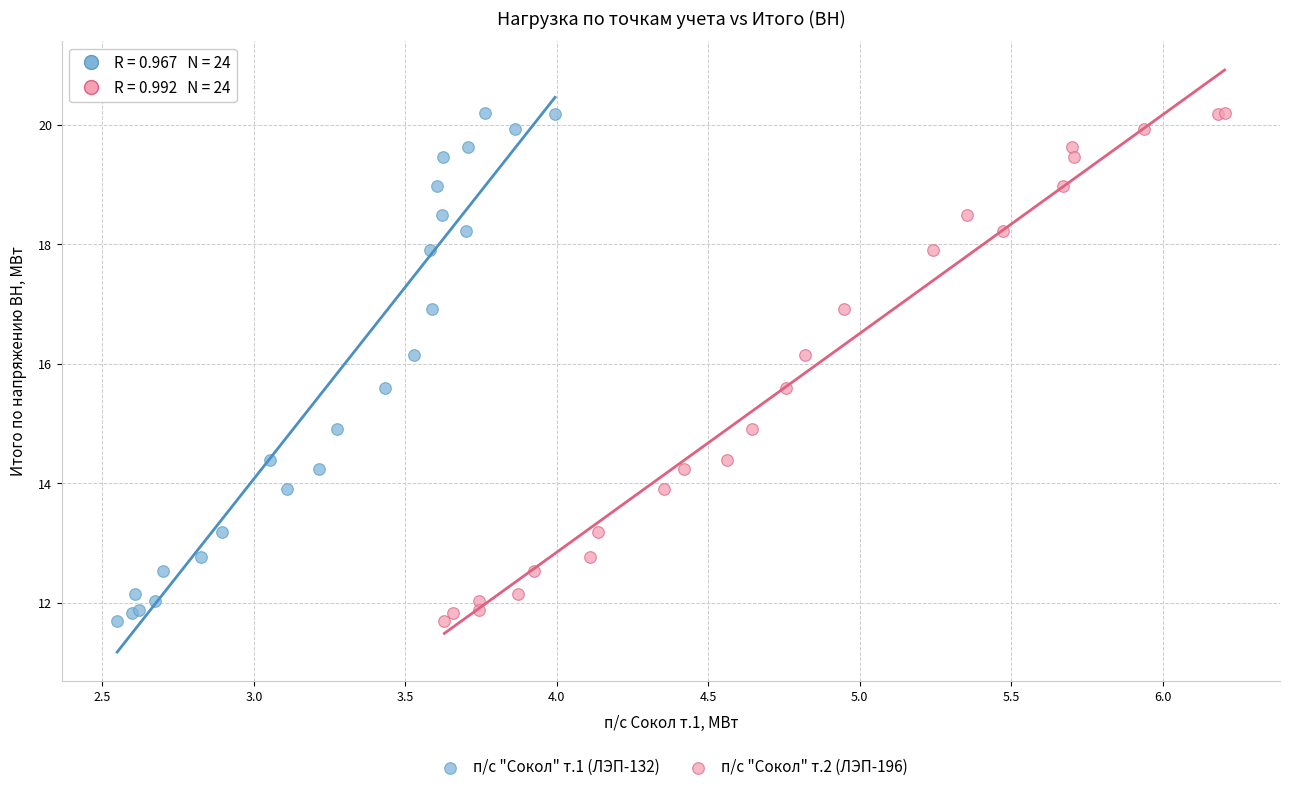

What are all the series names shown in the legend?

п/с "Сокол" т.1 (ЛЭП-132), п/с "Сокол" т.2 (ЛЭП-196)